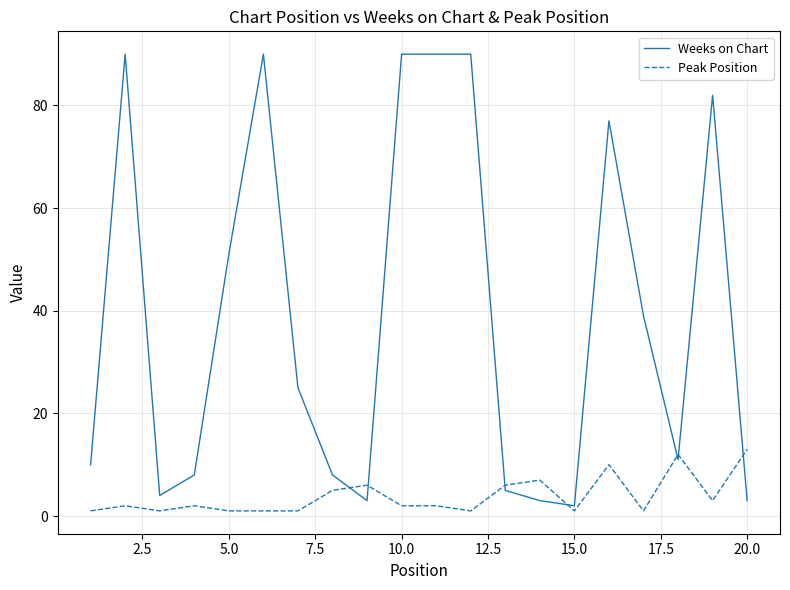

What is the greatest value displayed?

90